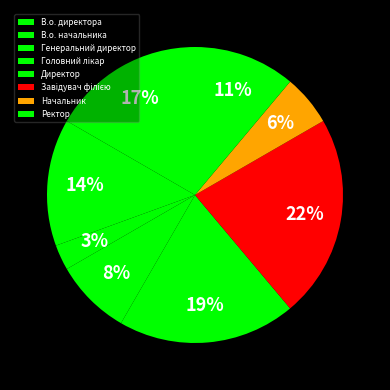

Rank the categories by value from lowest to highest.

Генеральний директор, Начальник, Головний лікар, Ректор, В.о. начальника, В.о. директора, Директор, Завідувач філією